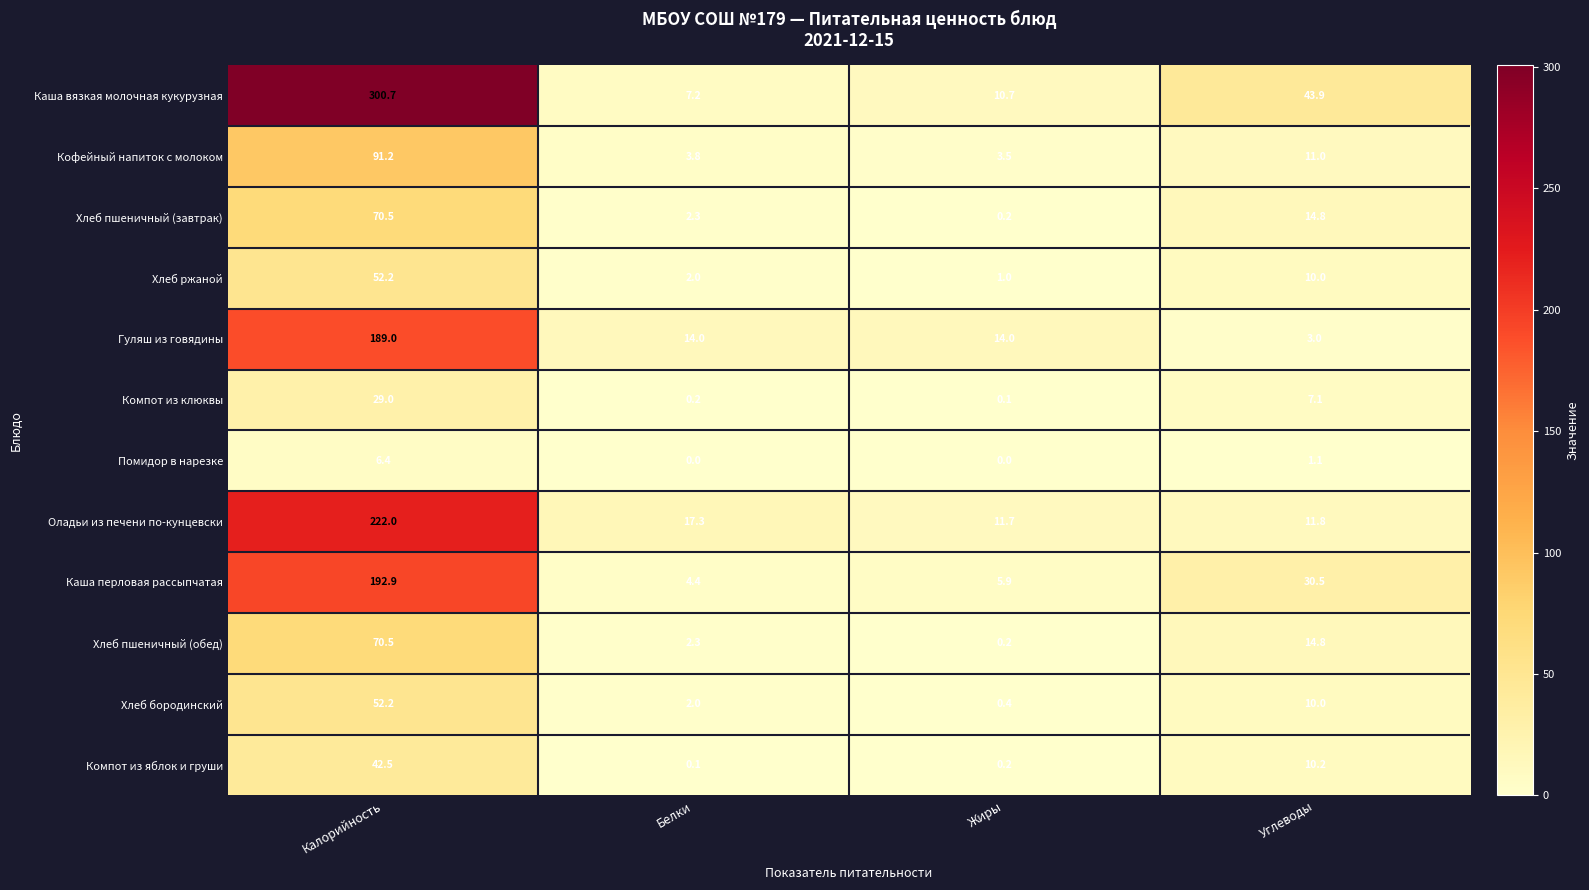

Between Белки and Углеводы, which series saw the biggest shift?

Каша вязкая молочная кукурузная